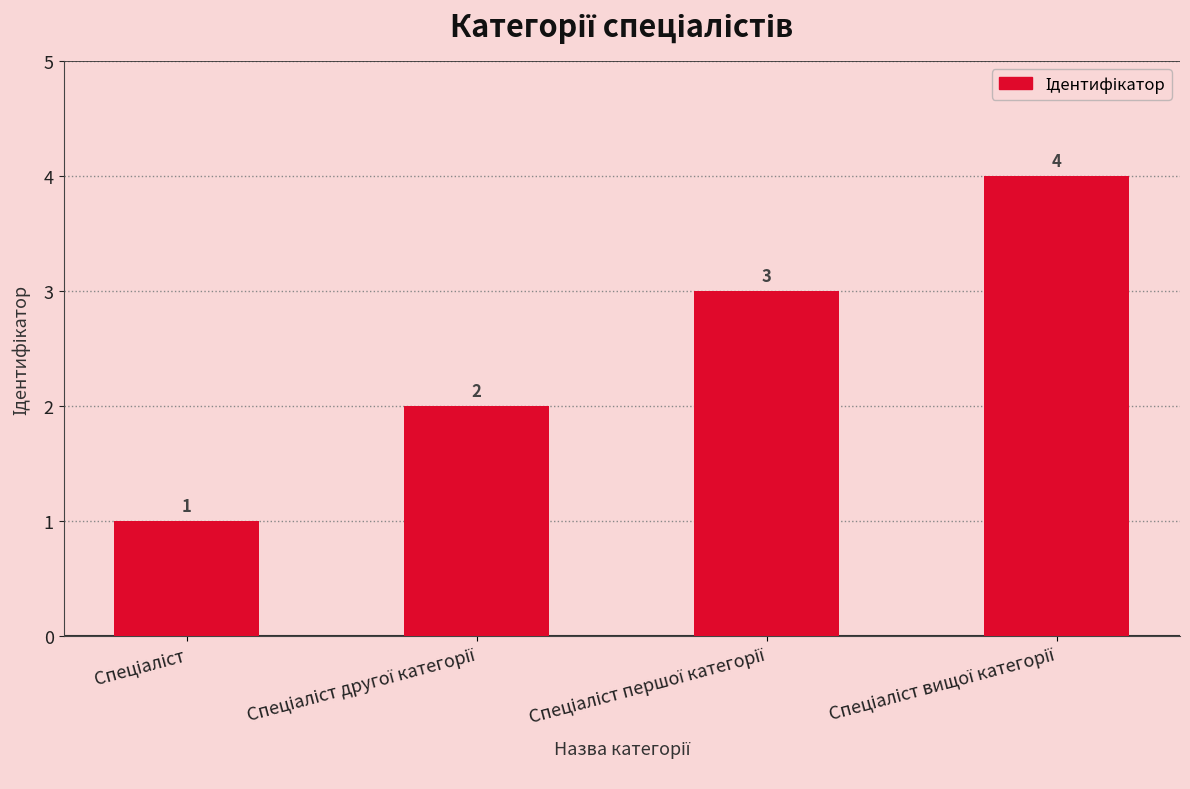

What is the value of the 1st bar from the left?

1